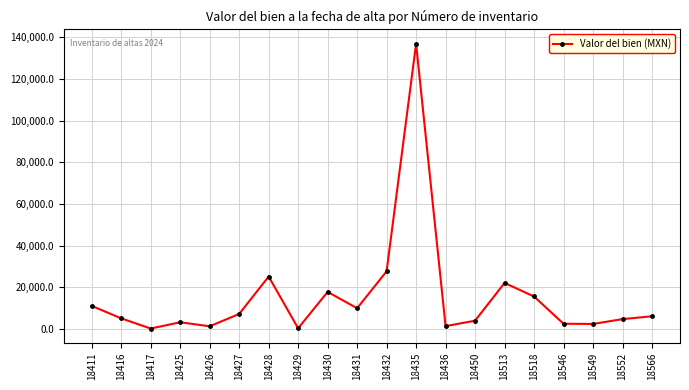

The chart shows a value of 15660.0 at 18518. True or false?

True